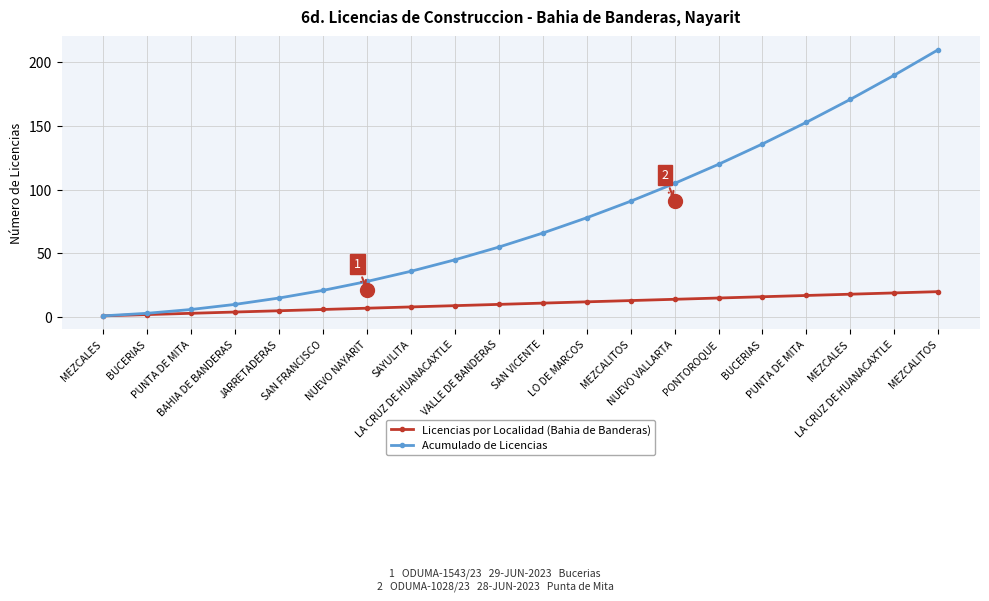

What is the label of the 20th point from the left?

MEZCALITOS